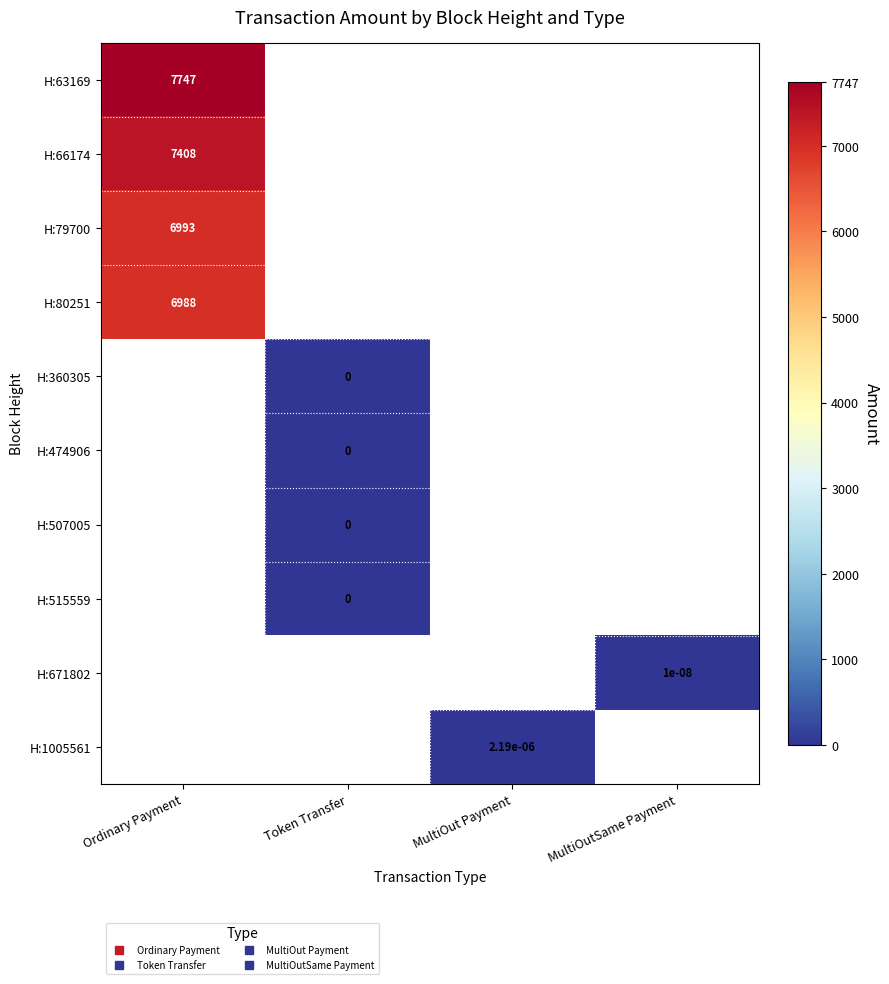

Which label corresponds to the largest value in the chart?

Ordinary Payment